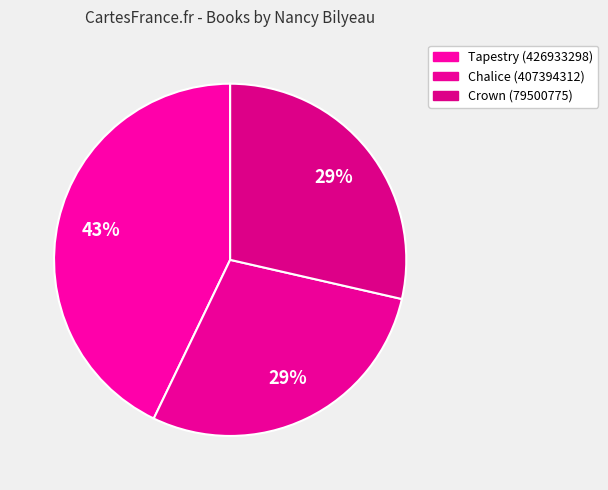

Count the number of slices in the pie.

3